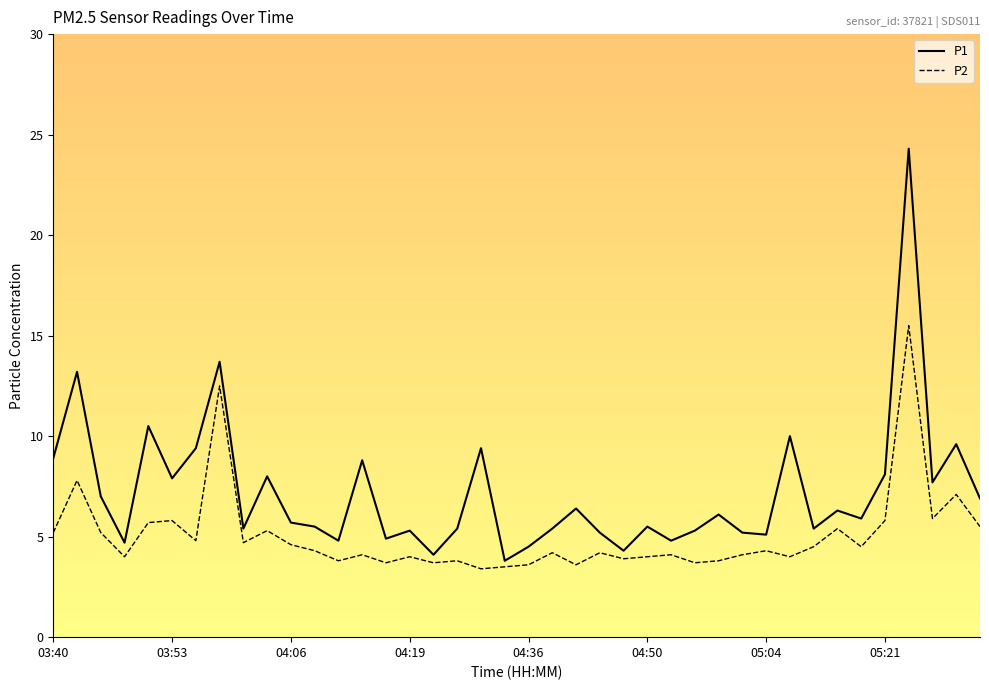

What is the smallest value displayed?

3.4